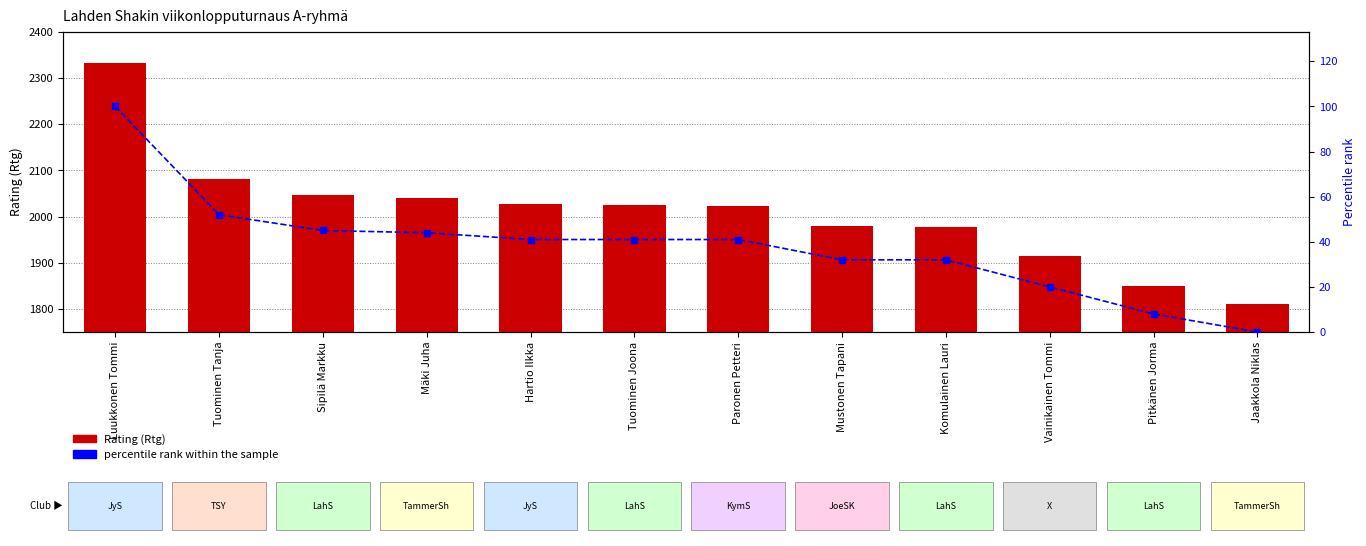

Rank the series by their average value, from lowest to highest.

percentile rank within the sample, Rating (Rtg)